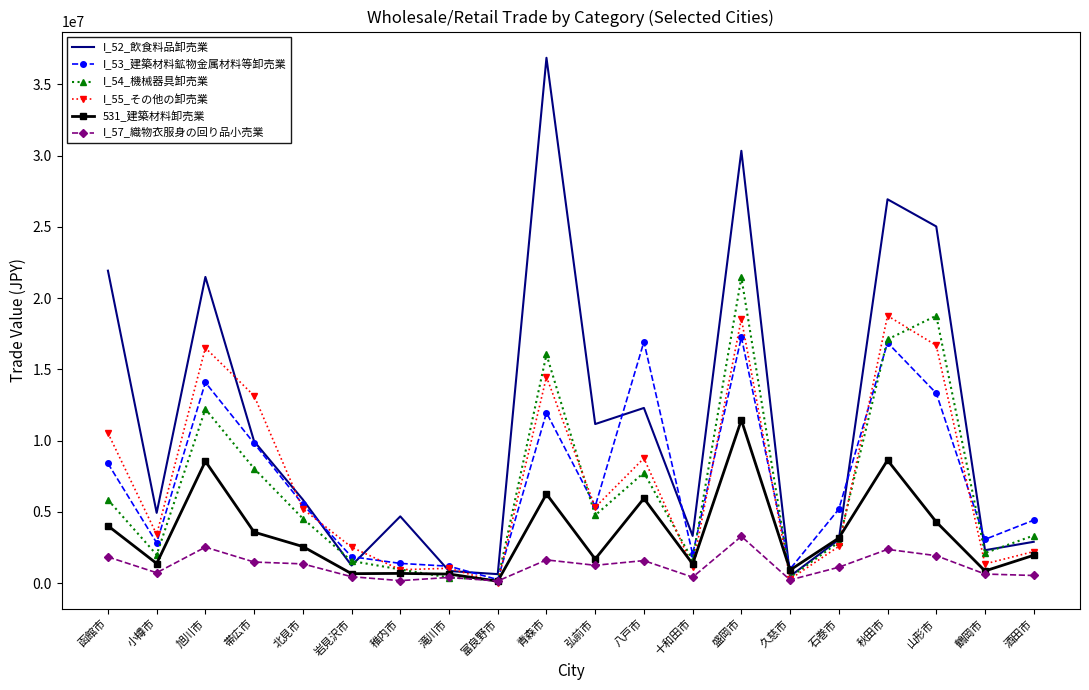

At which category does I_55_その他の卸売業 reach its first local valley?

小樽市